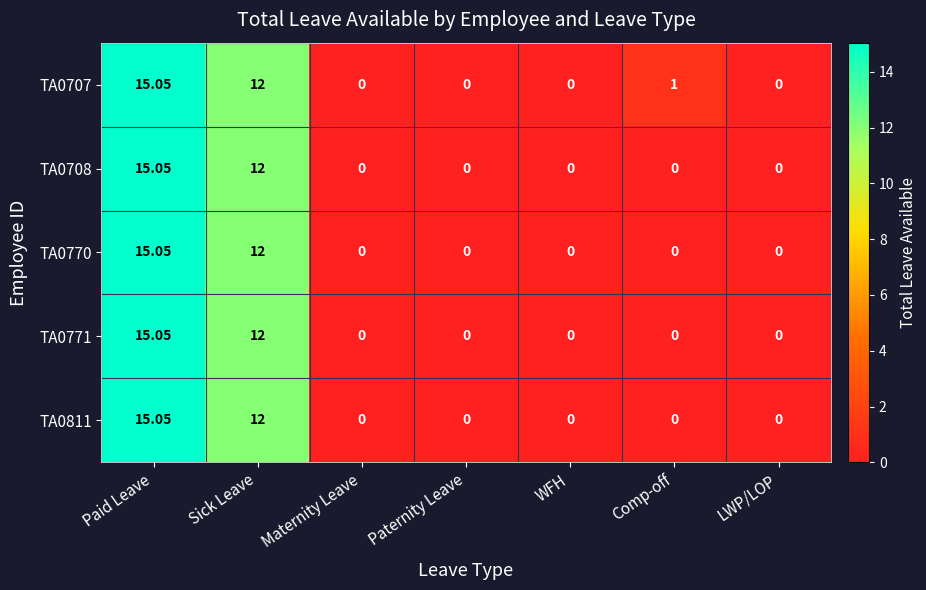

At which label is TA0770 closest to 7?

Sick Leave